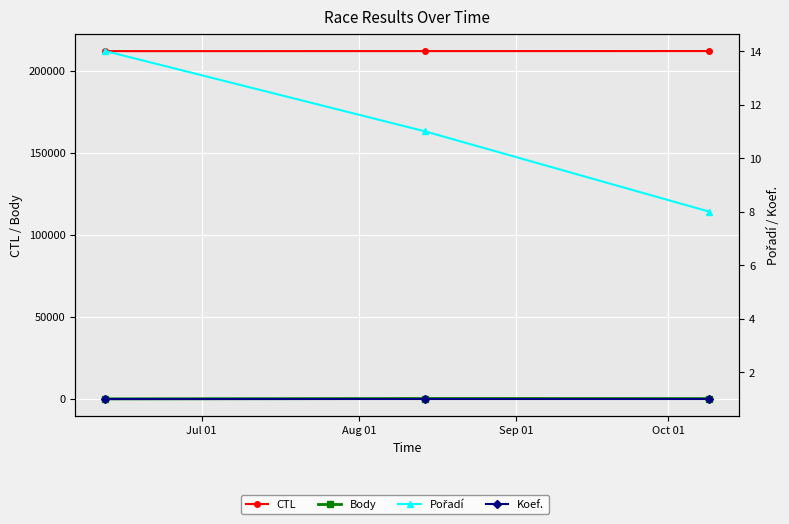

What are all the series names shown in the legend?

CTL, Body, Pořadí, Koef.